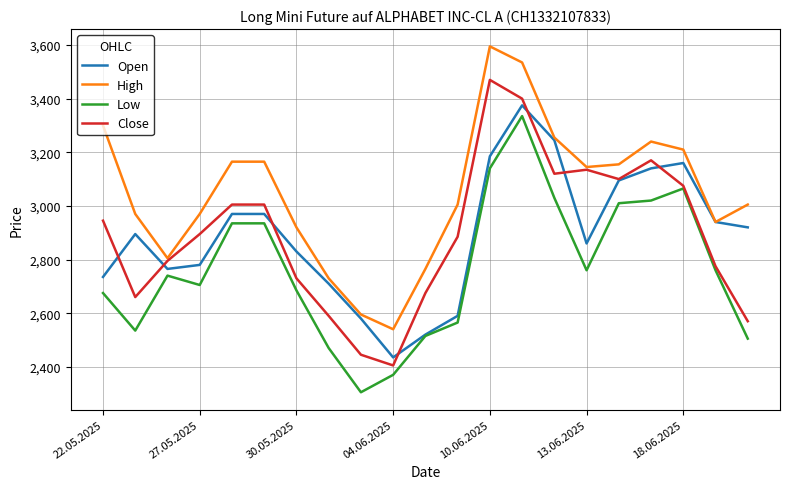

What are all the series names shown in the legend?

Open, High, Low, Close